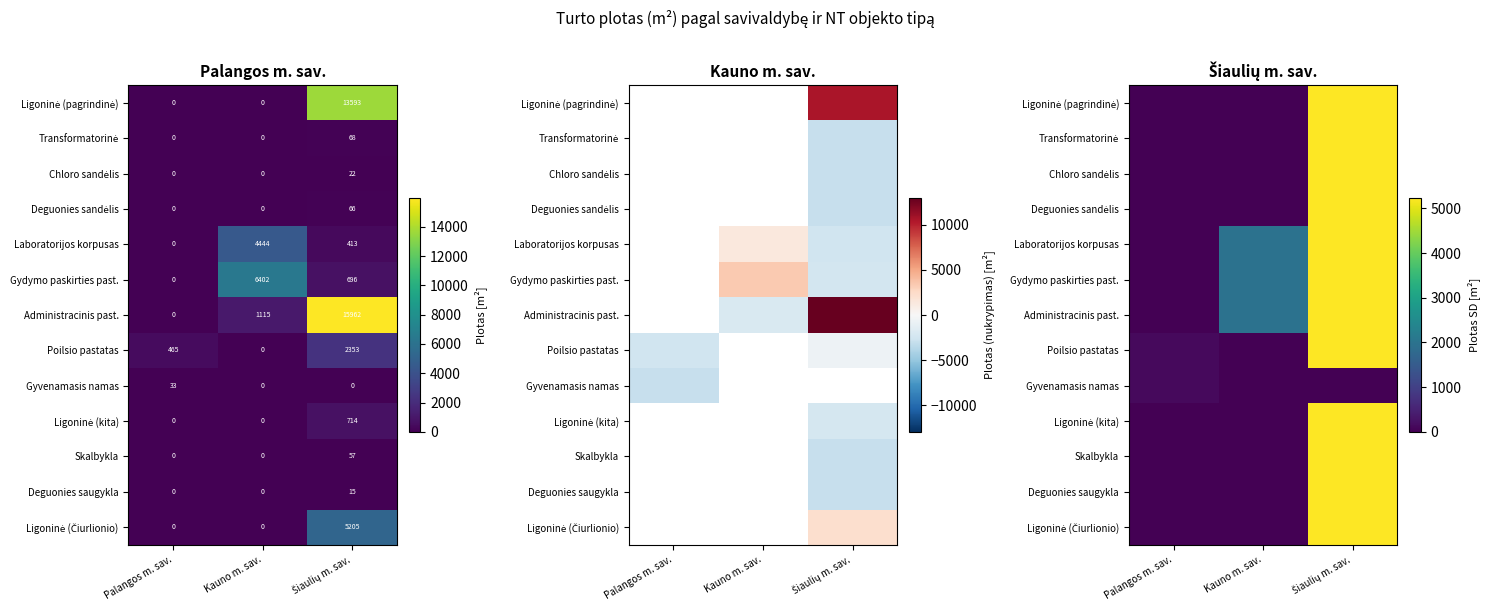

True or false: Chloro sandėlis has a value of 7673.8 at Šiaulių m. sav..

False